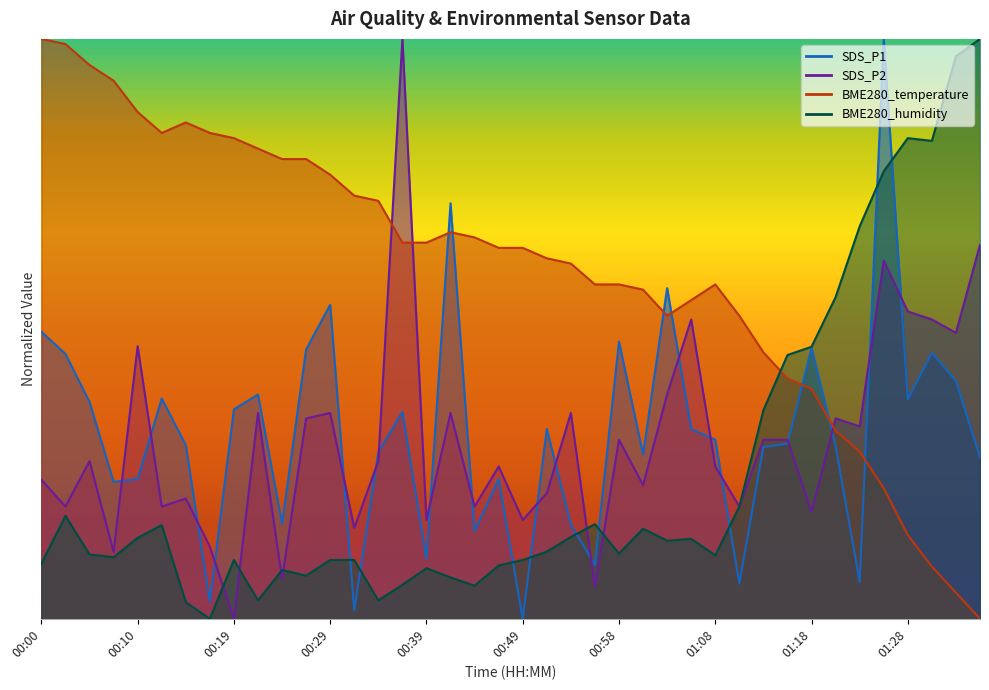

At 00:58, list the series in order from largest to smallest.

BME280_temperature, SDS_P1, SDS_P2, BME280_humidity